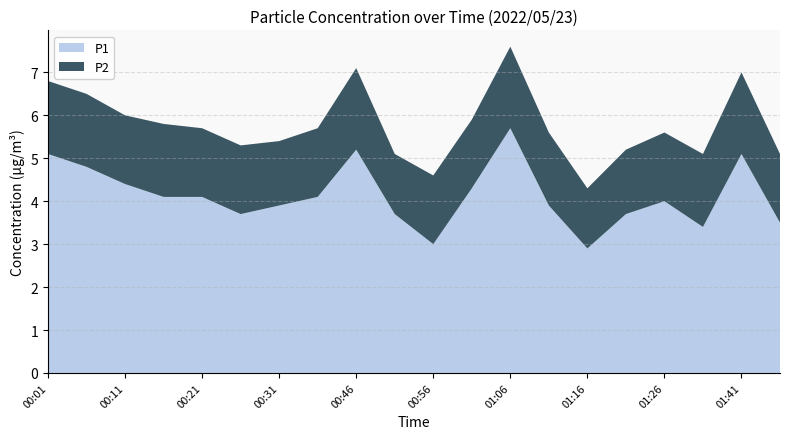

Reading left to right, extract all data points from this chart.

P1: 00:01=5.1	00:06=4.8	00:11=4.4	00:16=4.1	00:21=4.1	00:26=3.7	00:31=3.9	00:36=4.1	00:46=5.2	00:51=3.7	00:56=3.0	01:01=4.3	01:06=5.7	01:11=3.9	01:16=2.9	01:21=3.7	01:26=4.0	01:36=3.4	01:41=5.1	01:46=3.5
P2: 00:01=1.7	00:06=1.7	00:11=1.6	00:16=1.7	00:21=1.6	00:26=1.6	00:31=1.5	00:36=1.6	00:46=1.9	00:51=1.4	00:56=1.6	01:01=1.6	01:06=1.9	01:11=1.7	01:16=1.4	01:21=1.5	01:26=1.6	01:36=1.7	01:41=1.9	01:46=1.6